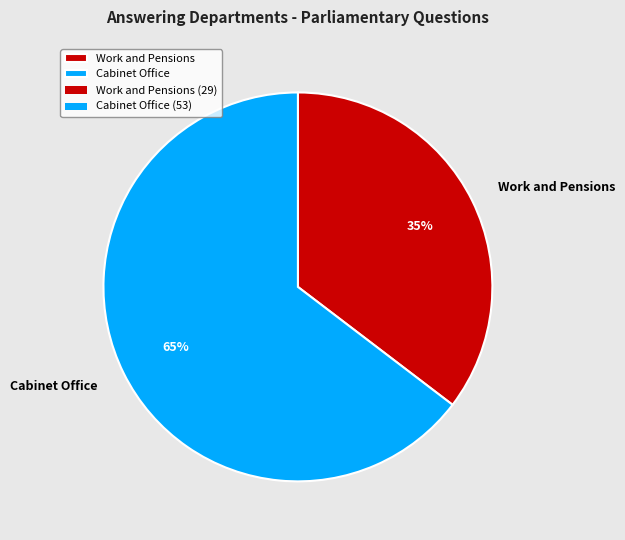

How many slices are in this pie chart?

2